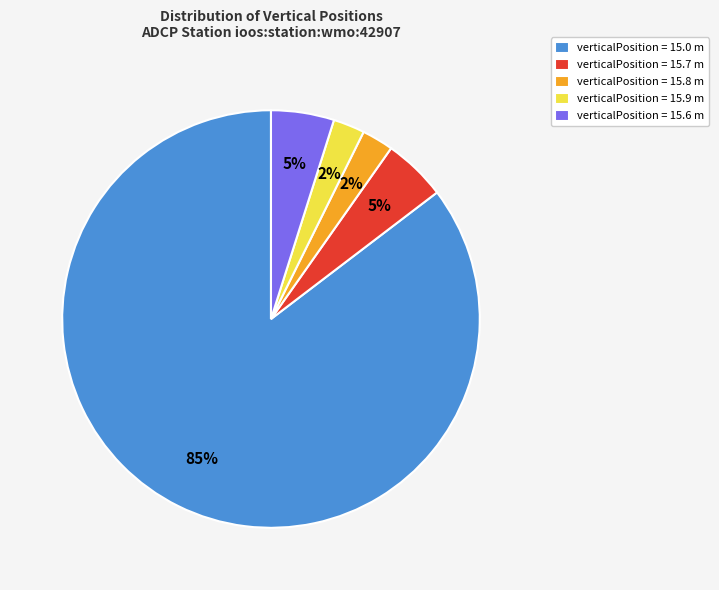

Which slice is the largest?

verticalPosition = 15.0 m